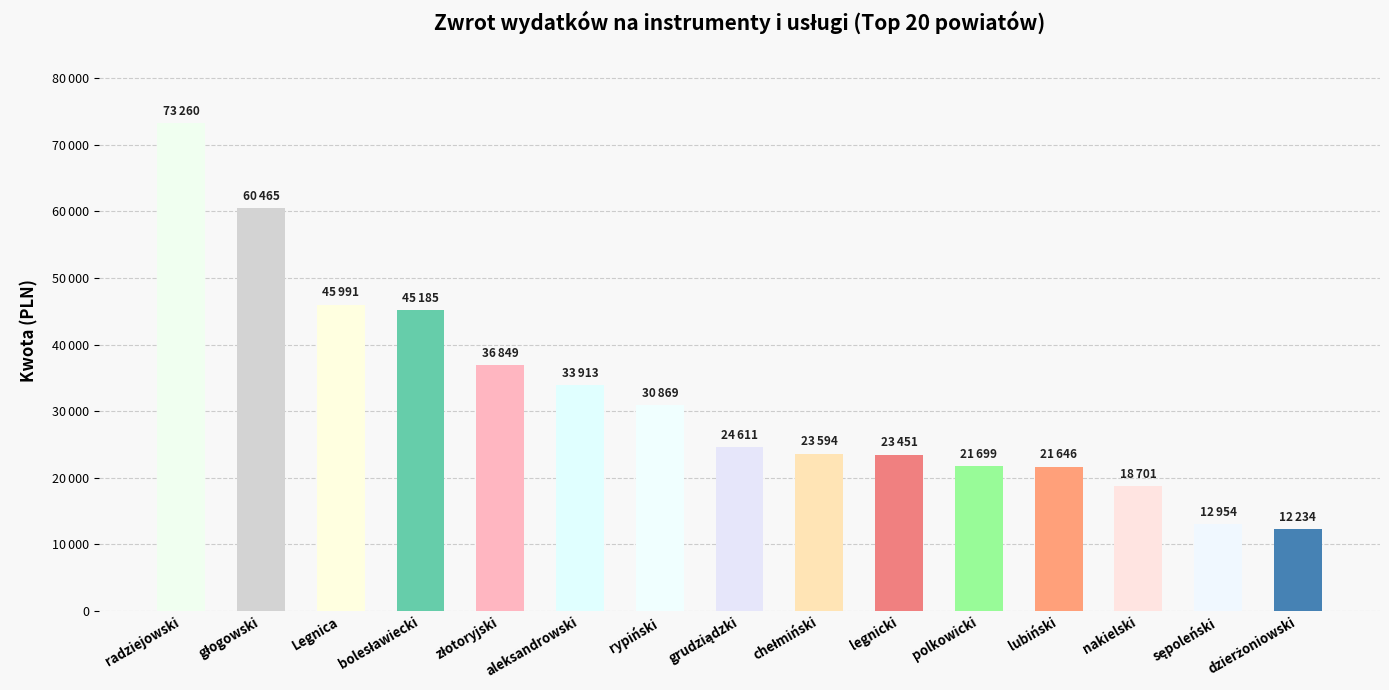

What is the difference between the second highest and minimum values?

48231